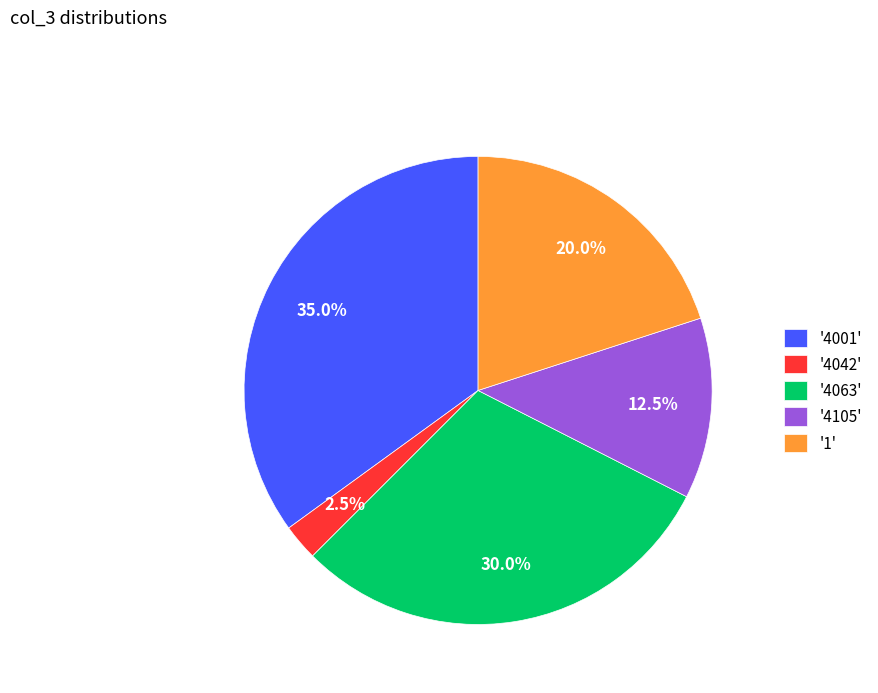

Rank the categories by value from lowest to highest.

'4042', '4105', '1', '4063', '4001'